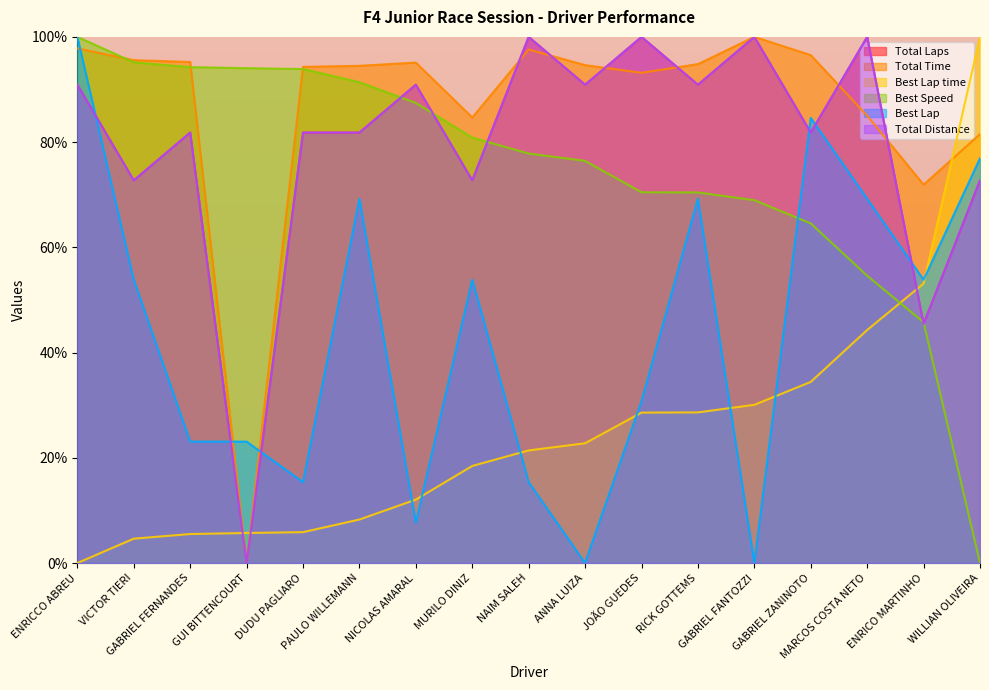

How many times do Best Speed and Best Lap cross each other?

1